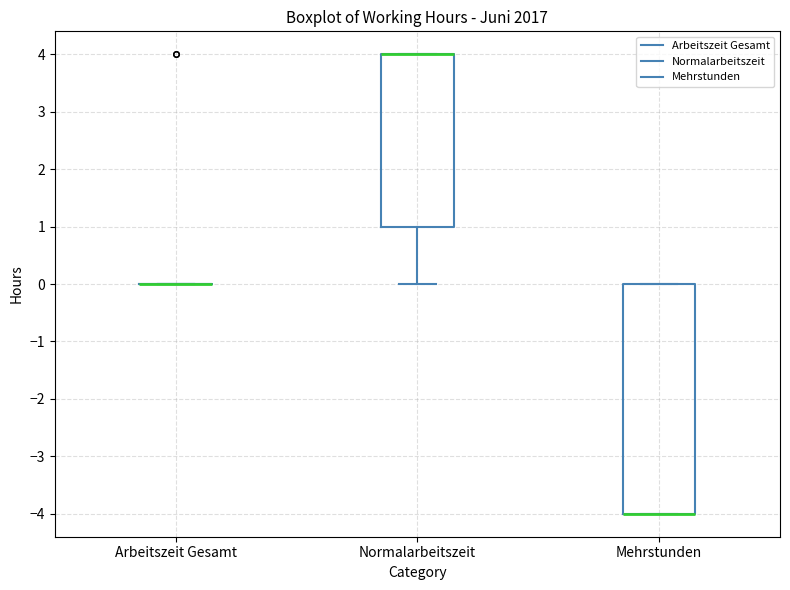

Reading left to right, transcribe this box plot: for each box, give where its median line is, the range the box spans, and where its two whiskers end, as read against the y-axis. The values are not printed on the chart, so give them approximately, as read against the axis.

Arbeitszeit Gesamt: box collapsed to a line at 0, whiskers 0 to 0
Normalarbeitszeit: median 4 (drawn on the box's upper edge), box 1 to 4, whiskers 0 to 4
Mehrstunden: median -4 (drawn on the box's lower edge), box -4 to 0, whiskers -4 to 0